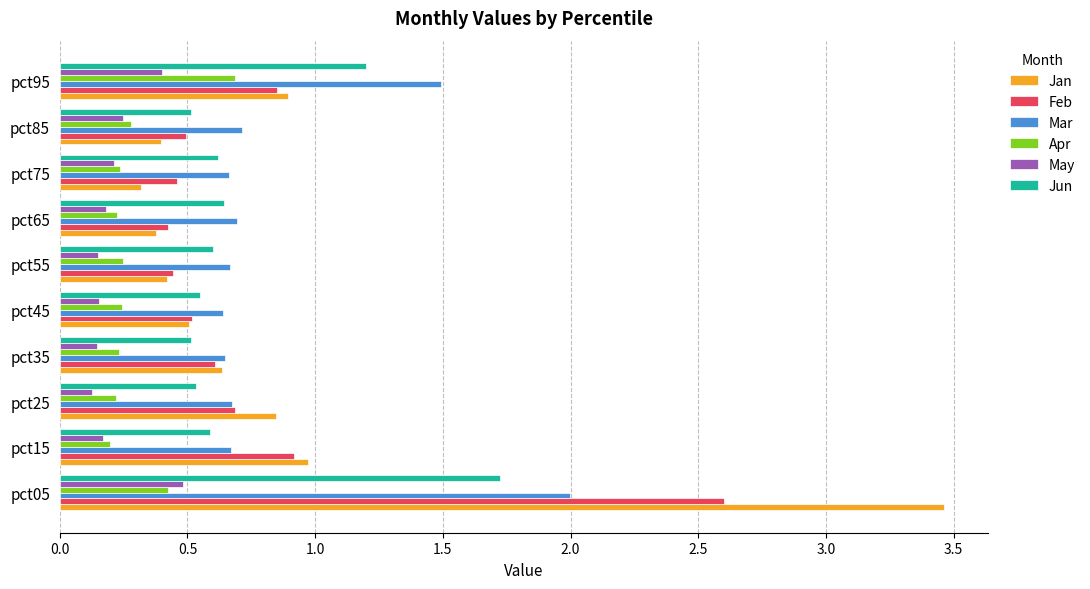

Which series has the widest spread of values?

Jan